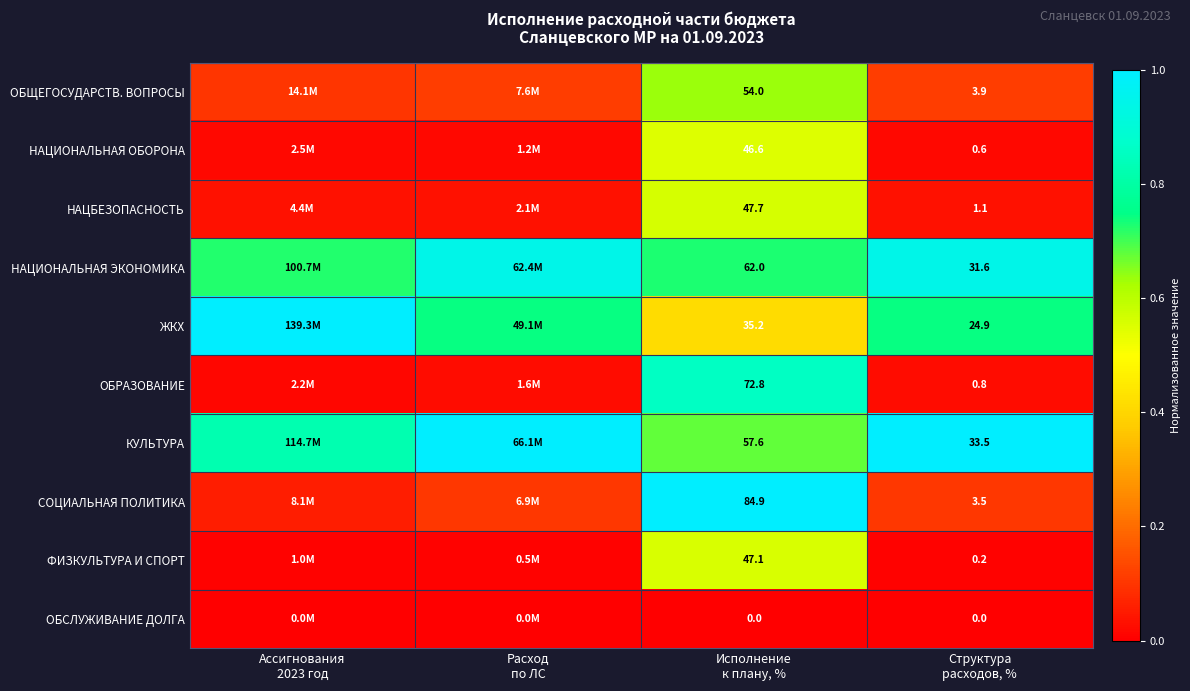

How many categories are shown in the chart?

4